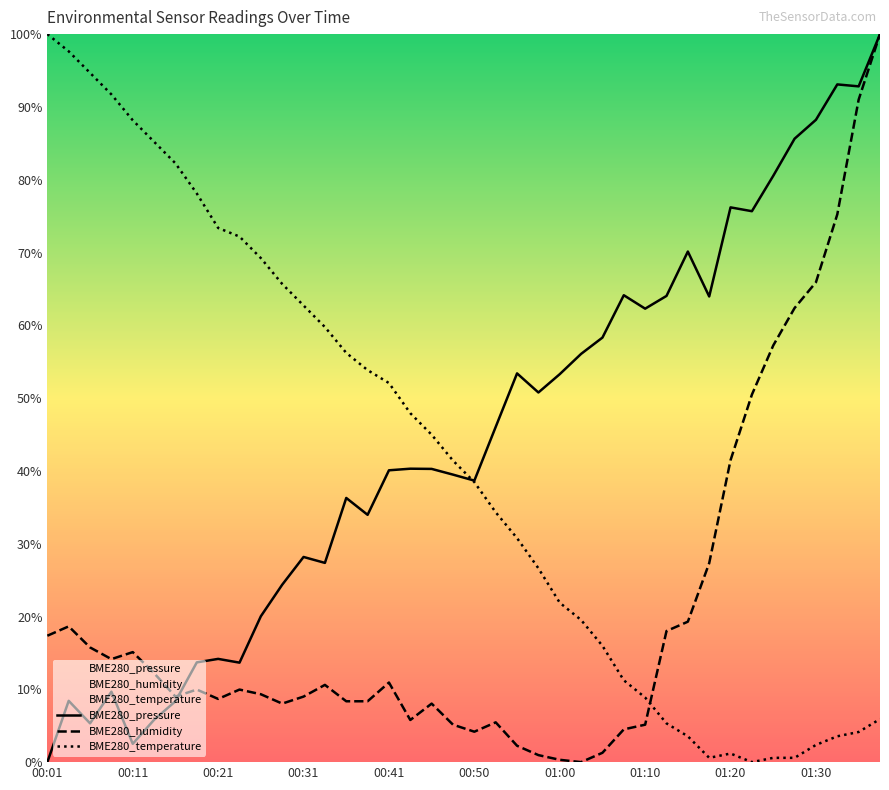

Rank the series at 00:41 from highest to lowest value.

BME280_temperature, BME280_pressure, BME280_humidity